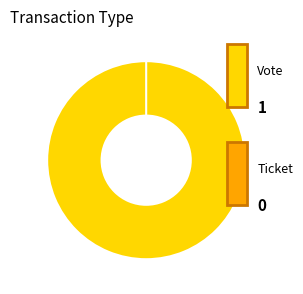

What is the change in value from Vote to Ticket?

-1